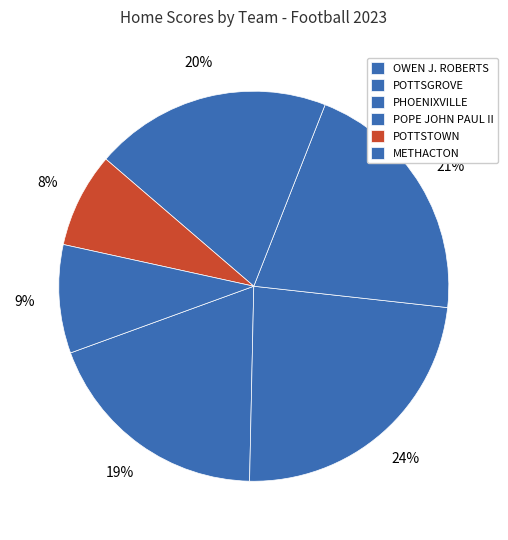

What is the ratio of the value at PHOENIXVILLE to the value at OWEN J. ROBERTS?

1.1